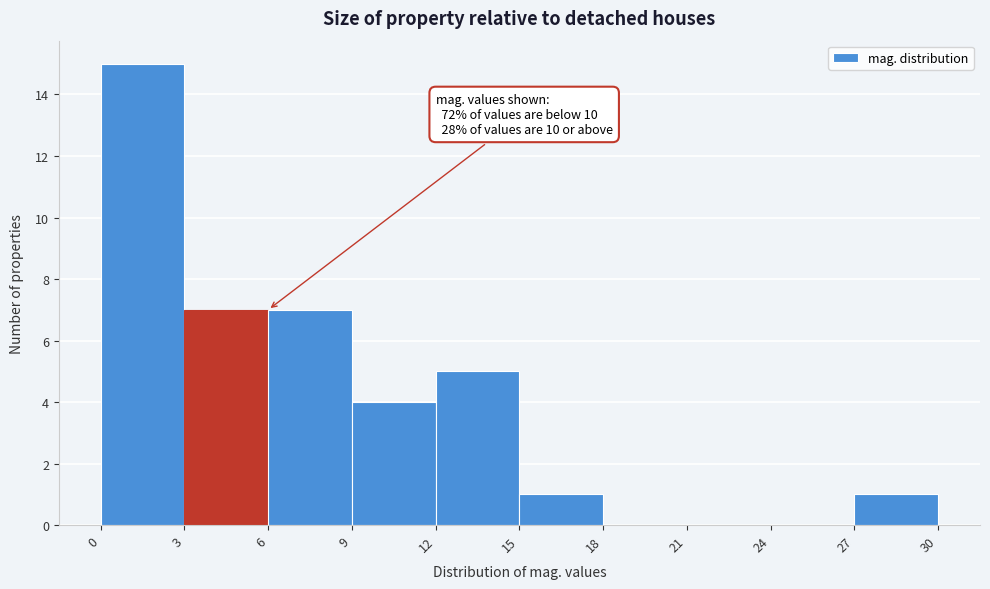

Which range on the x-axis has the tallest bar?

0 to 3